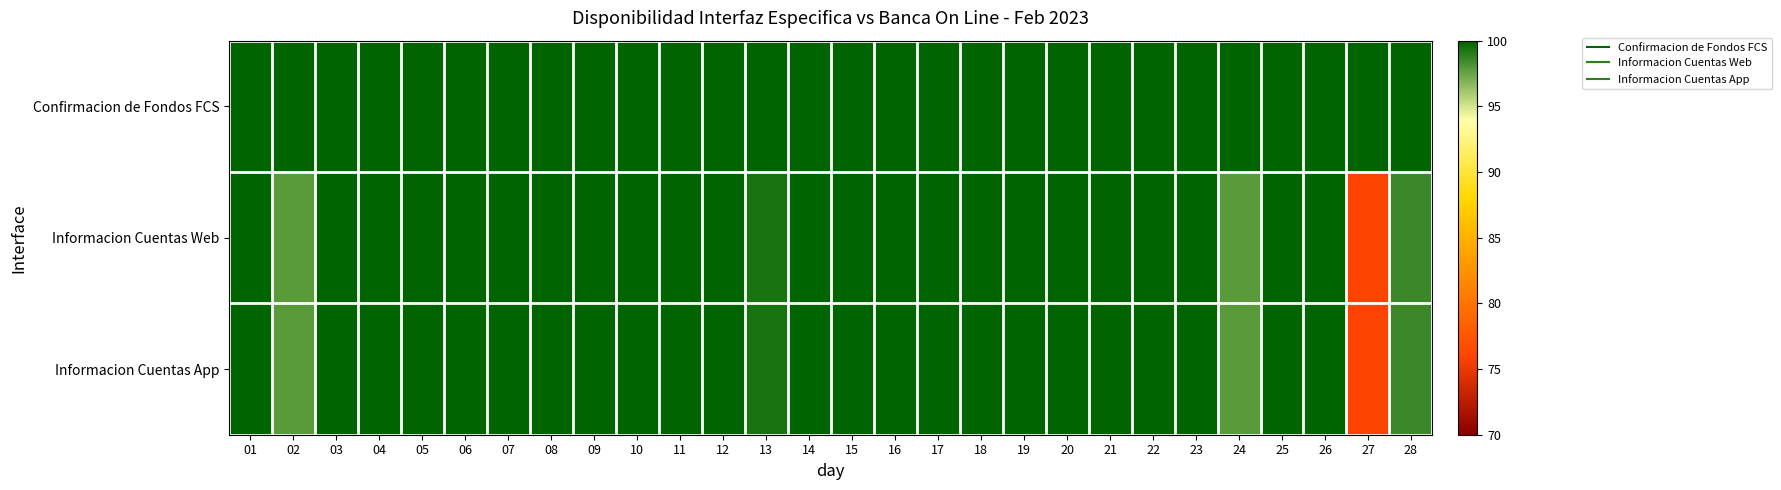

Reading left to right, transcribe all the data shown in this chart.

Confirmacion de Fondos FCS: 01=100.0	02=100.0	03=100.0	04=100.0	05=100.0	06=100.0	07=100.0	08=100.0	09=100.0	10=100.0	11=100.0	12=100.0	13=100.0	14=100.0	15=100.0	16=100.0	17=100.0	18=100.0	19=100.0	20=100.0	21=100.0	22=100.0	23=100.0	24=100.0	25=100.0	26=100.0	27=100.0	28=100.0
Informacion Cuentas Web: 01=100.0	02=97.9	03=100.0	04=100.0	05=100.0	06=100.0	07=100.0	08=100.0	09=100.0	10=100.0	11=100.0	12=100.0	13=99.3	14=100.0	15=100.0	16=100.0	17=100.0	18=100.0	19=100.0	20=100.0	21=100.0	22=100.0	23=100.0	24=97.9	25=100.0	26=100.0	27=75.9	28=98.5
Informacion Cuentas App: 01=100.0	02=97.9	03=100.0	04=100.0	05=100.0	06=100.0	07=100.0	08=100.0	09=100.0	10=100.0	11=100.0	12=100.0	13=99.3	14=100.0	15=100.0	16=100.0	17=100.0	18=100.0	19=100.0	20=100.0	21=100.0	22=100.0	23=100.0	24=97.9	25=100.0	26=100.0	27=75.9	28=98.5